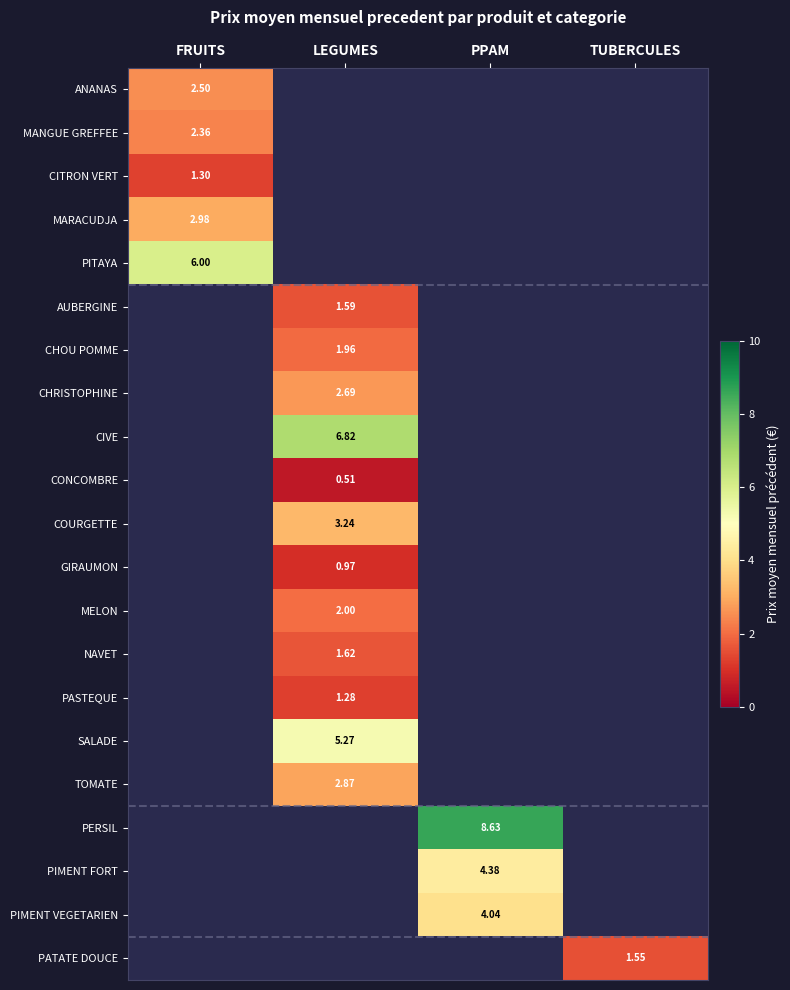

Between TUBERCULES and FRUITS, which is larger?

FRUITS